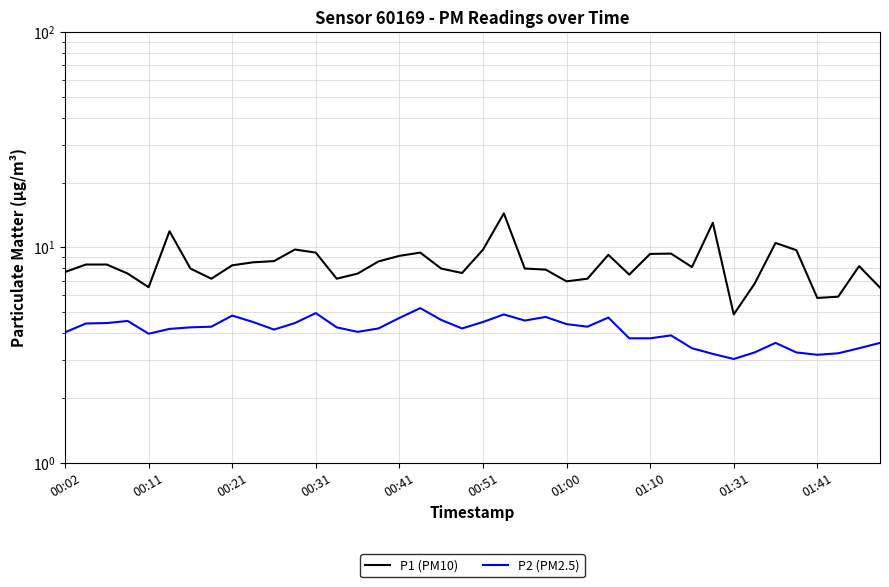

Is this an area chart (filled region under the line)?

No